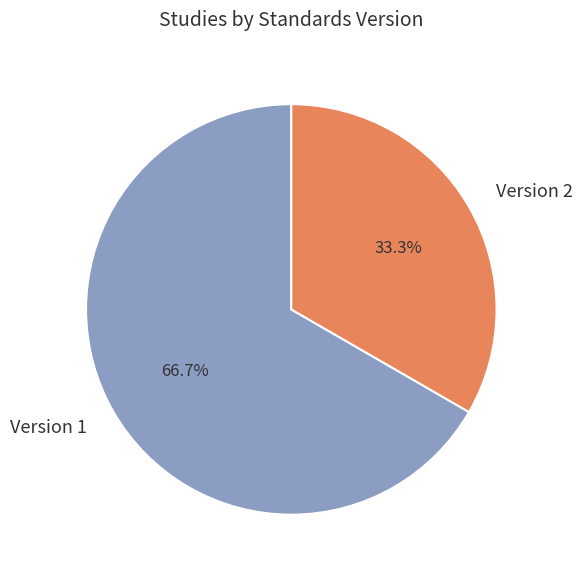

To the nearest percent, what is the average slice percentage?

50%